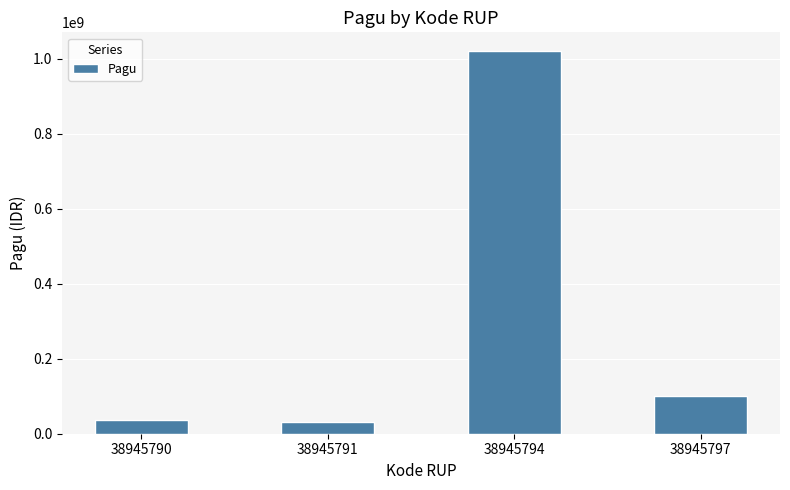

What is the average value?

296500000